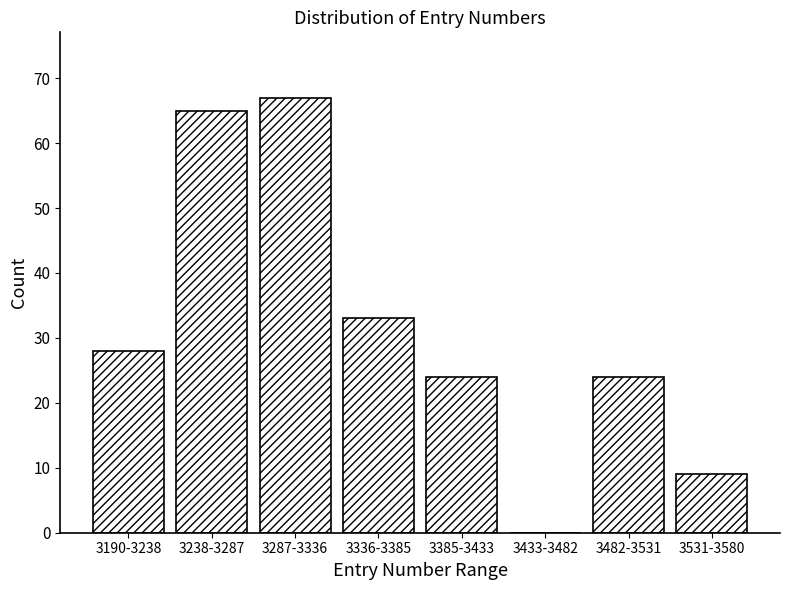

Reading left to right, list all the values displayed in this chart.

3190-3238=28	3238-3287=65	3287-3336=67	3336-3385=33	3385-3433=24	3433-3482=0	3482-3531=24	3531-3580=9